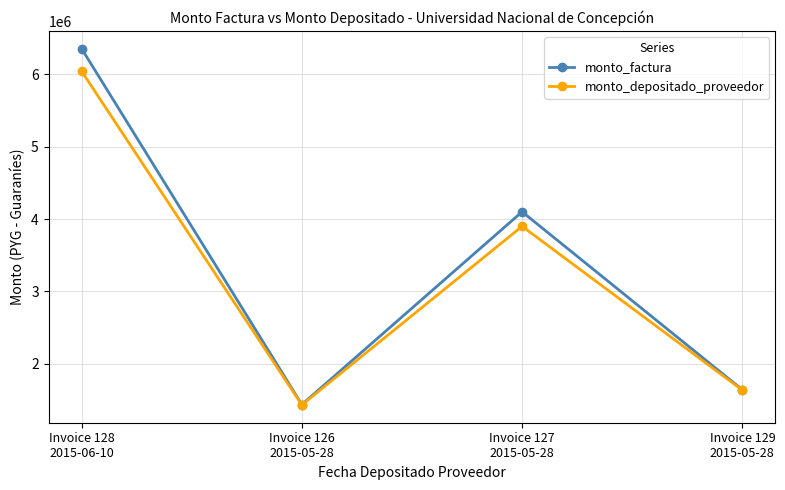

What is the label of the 4th point from the right?

Invoice 128
2015-06-10